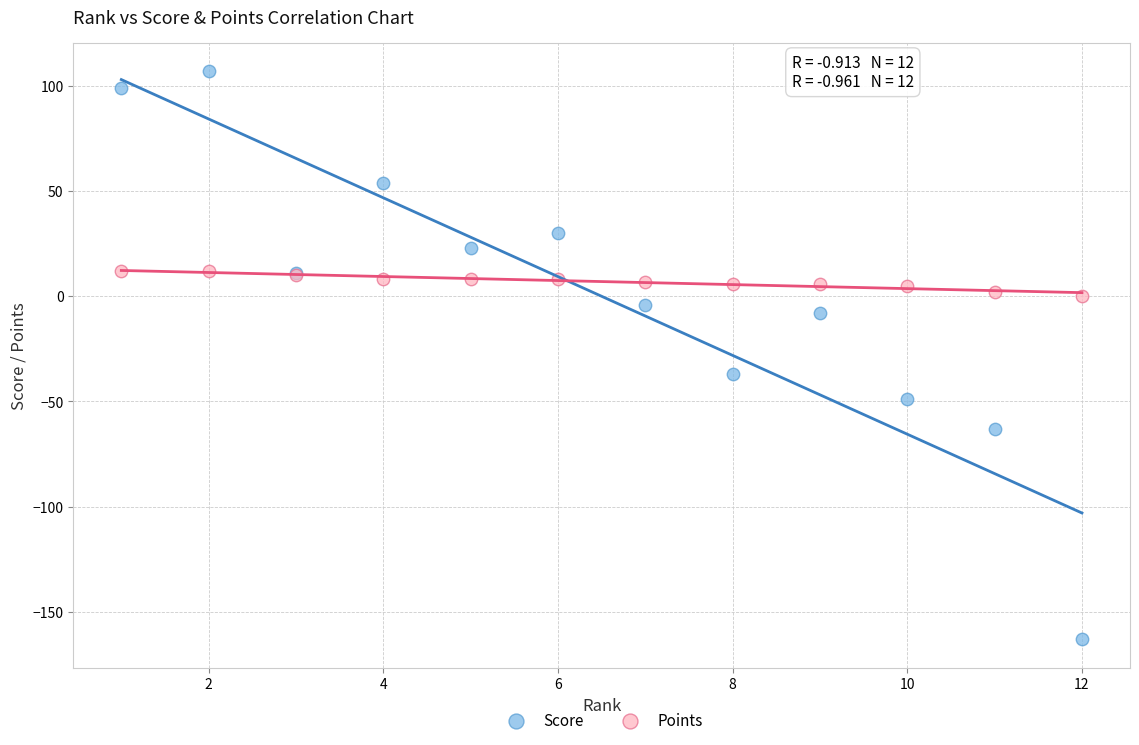

Which series contains the lowest Y value?

Score